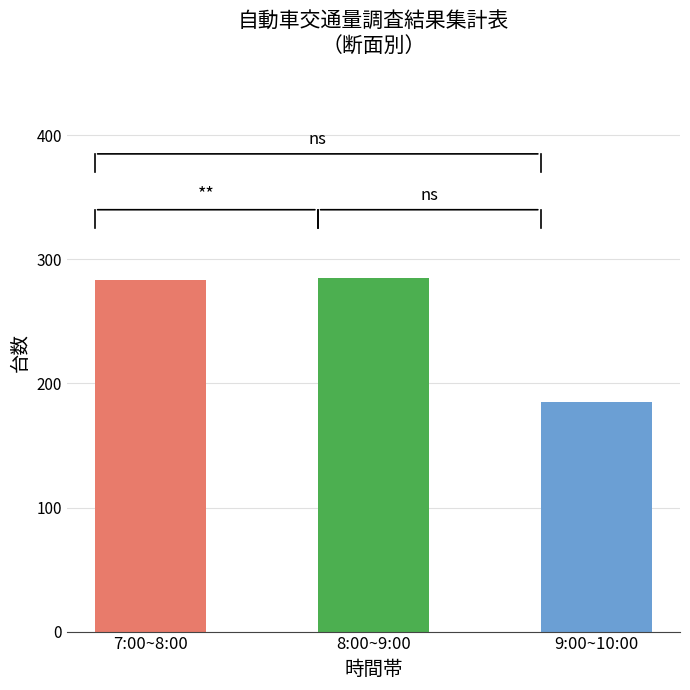

The value of 流入部計 合計 at 7:00~8:00 is 119. True or false?

False